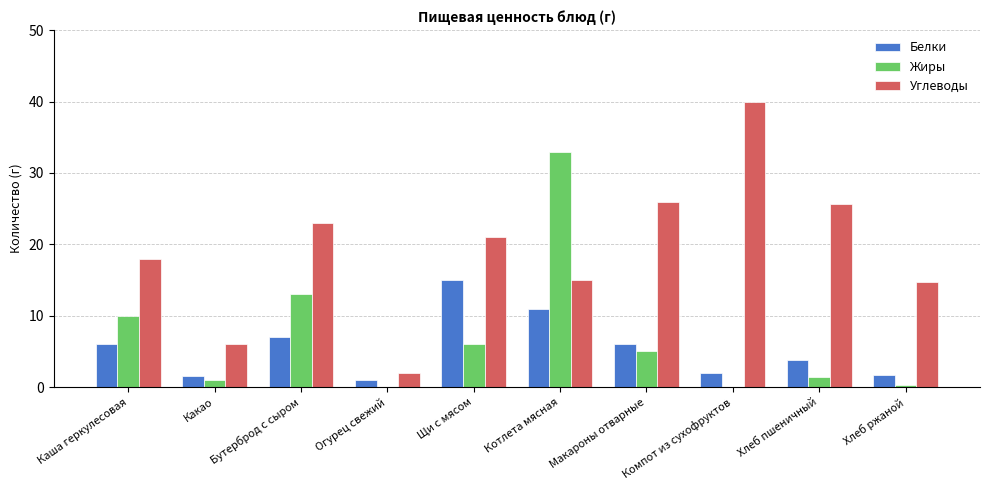

Which category has the highest value across all series?

Компот из сухофруктов